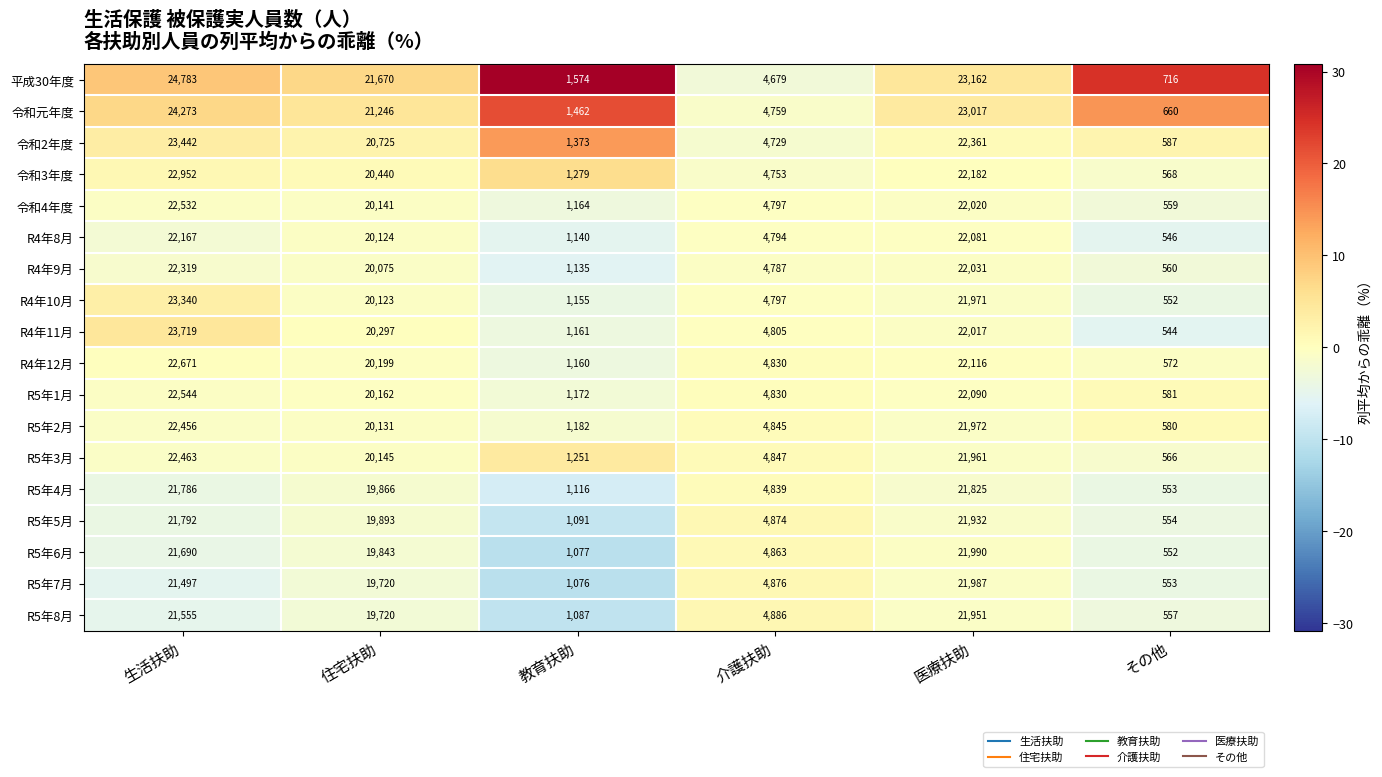

How many series are shown in this chart?

18